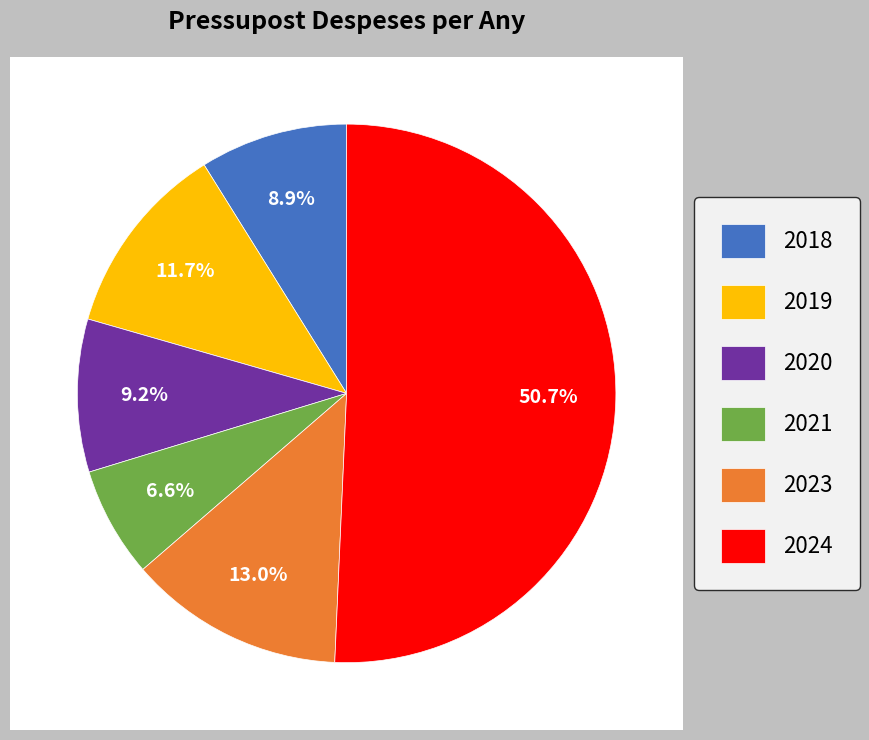

What is the majority slice?

2024